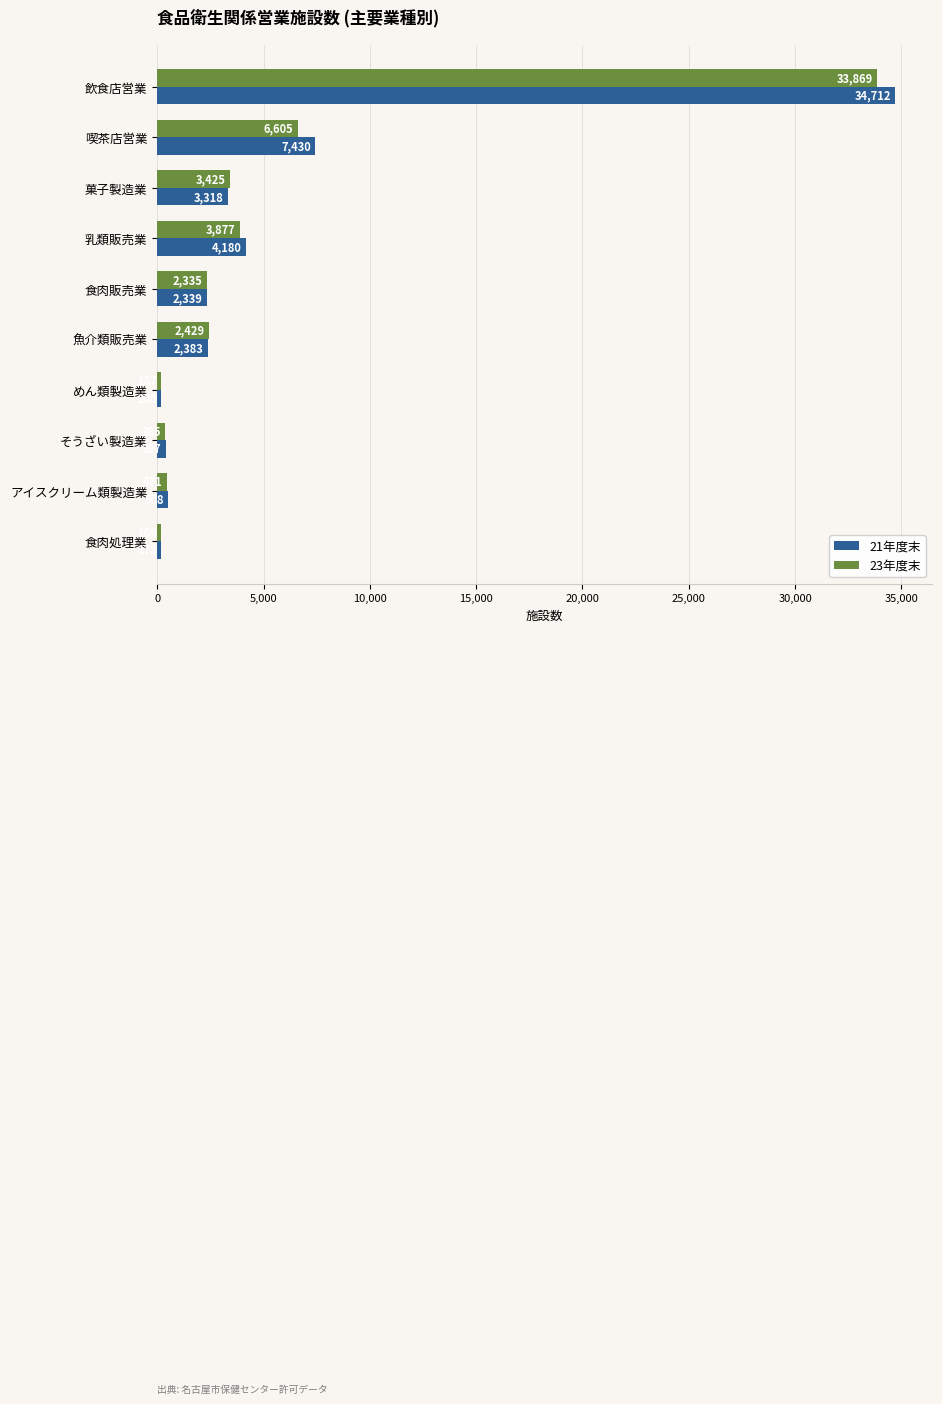

How many data points does each series have?

10